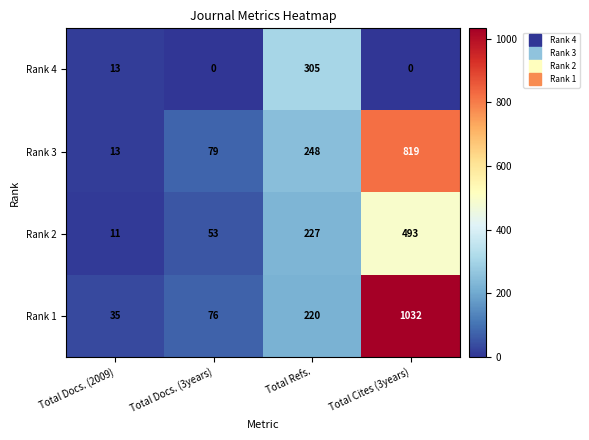

What is the average value of the Rank 3 series?

290